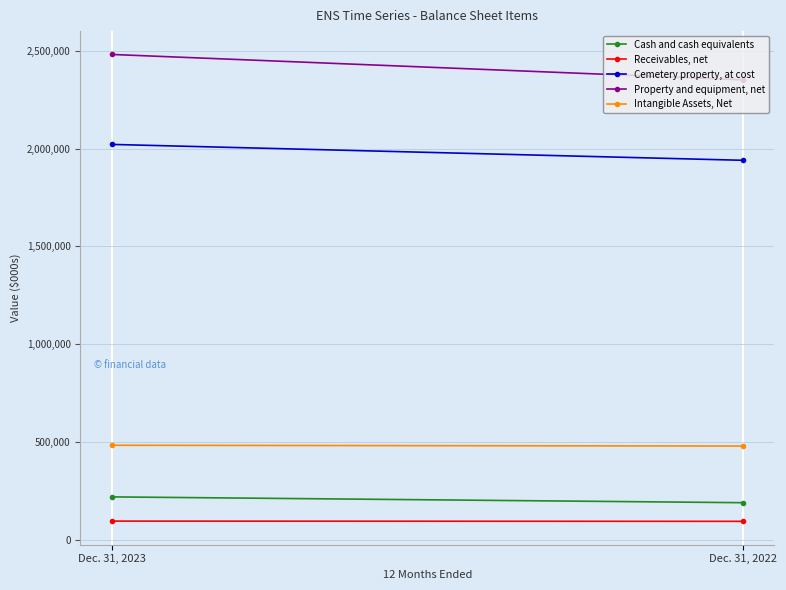

Which series has the largest range (max minus min)?

Property and equipment, net